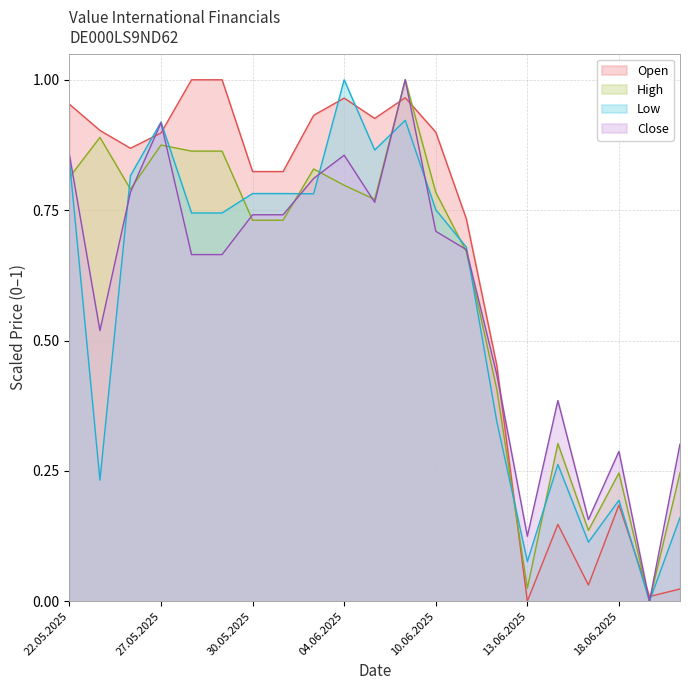

List the series in order of their overall mean, highest first.

Open, High, Close, Low